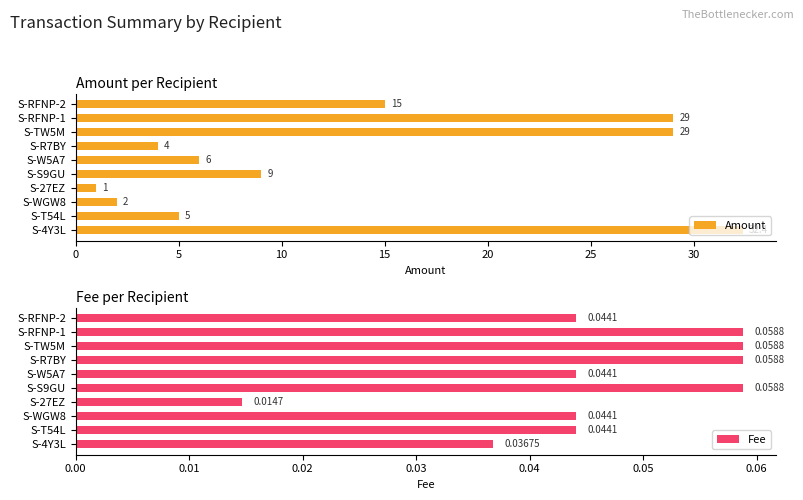

The value of Amount at S-S9GU is 4.3. True or false?

False